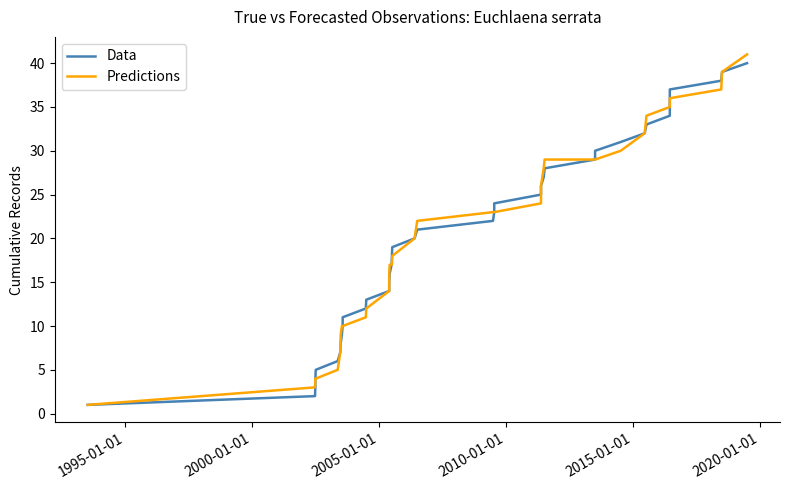

True or false: Data and Predictions cross at least once.

False